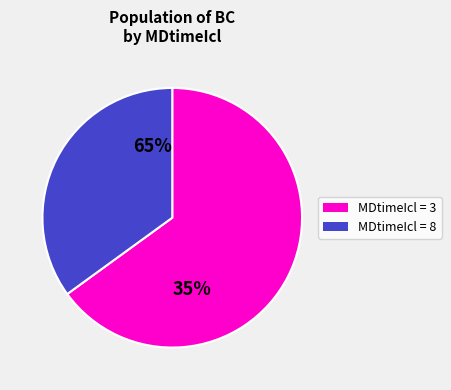

How many slices are in this pie chart?

2